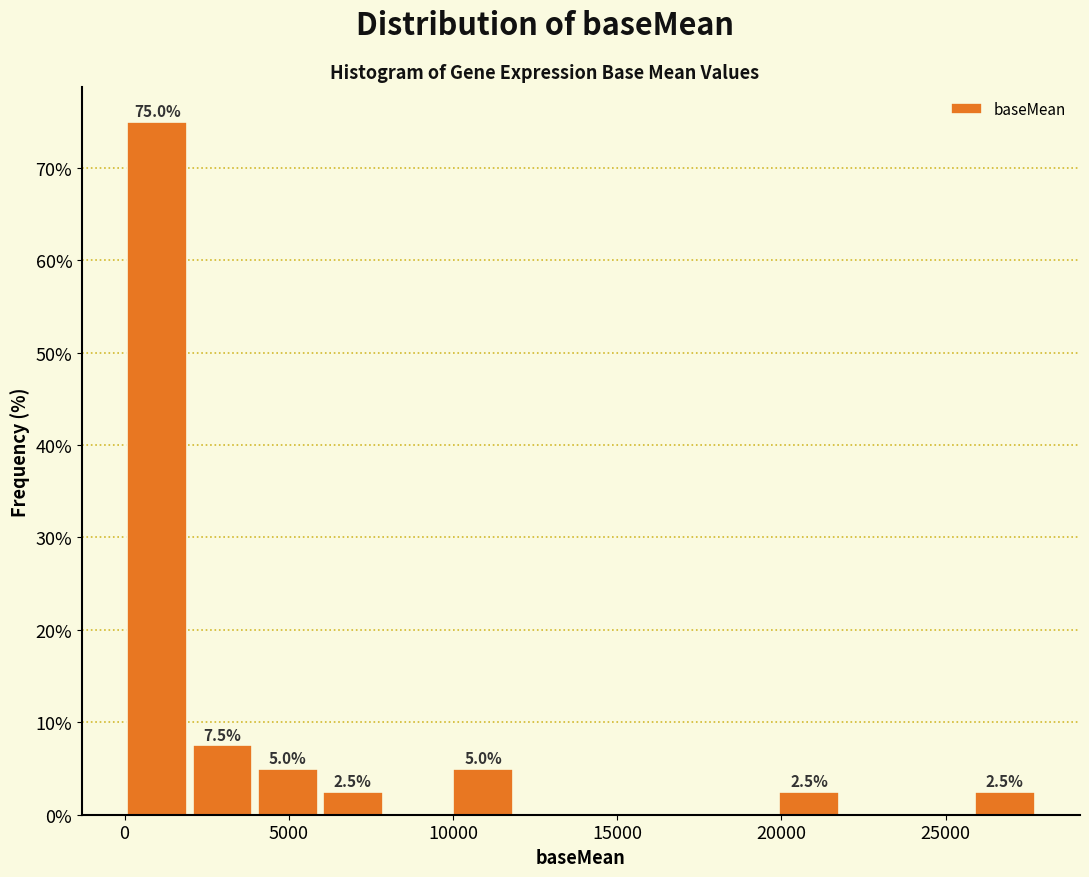

Around what value on the x-axis is the tallest bar? Give the approximate position of its centre, as read against the axis.

1000